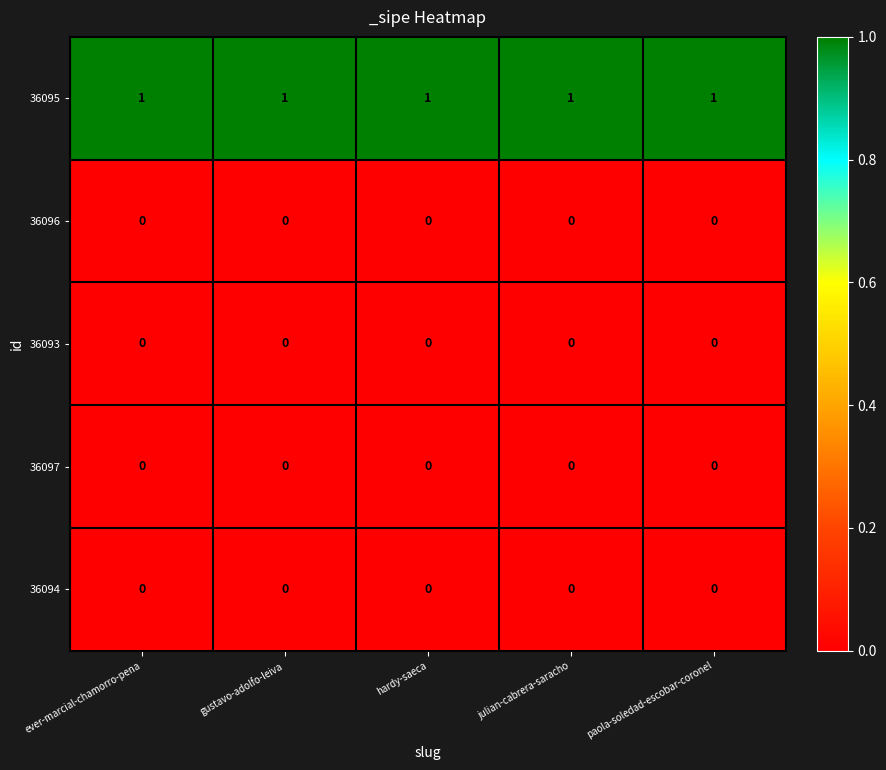

What is the sum of all 36095 values?

5